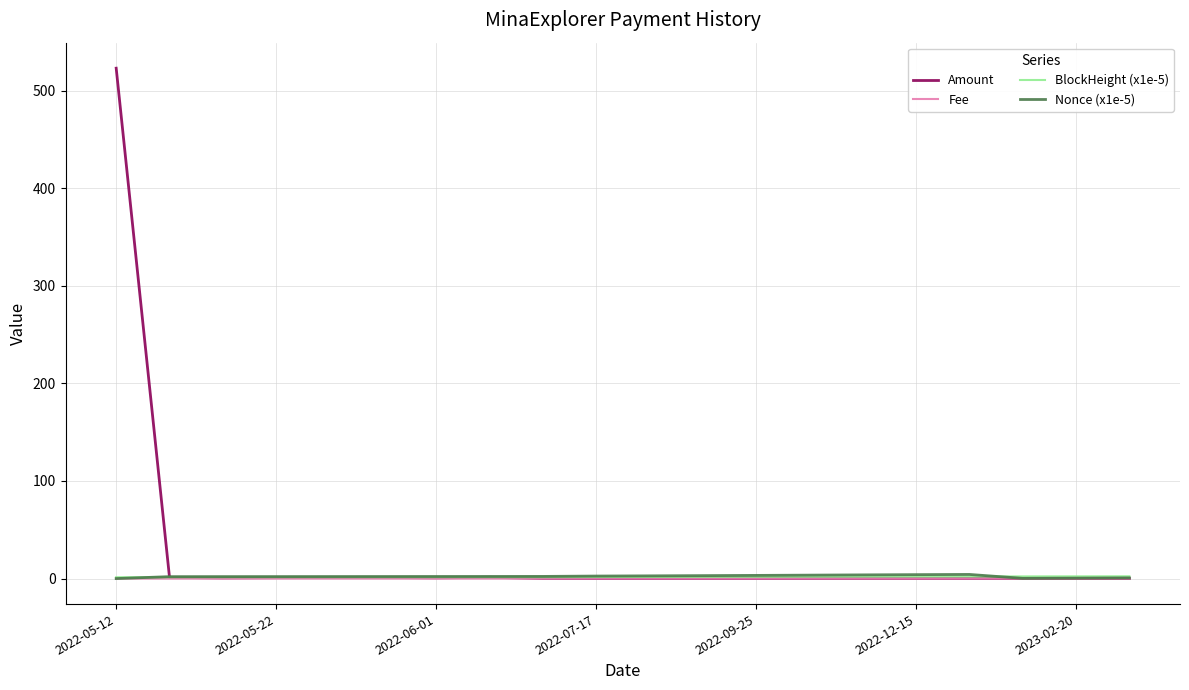

Which series has the widest spread of values?

Amount